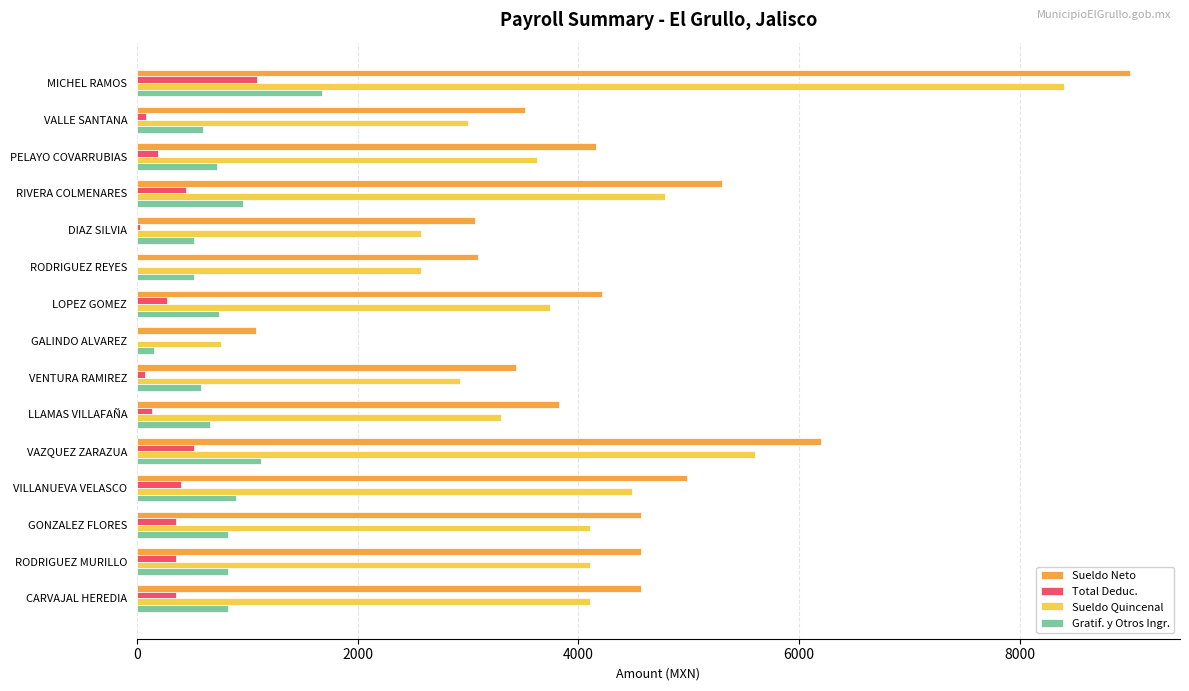

The value of Sueldo Neto at LLAMAS VILLAFAÑA is 3825.0. True or false?

True